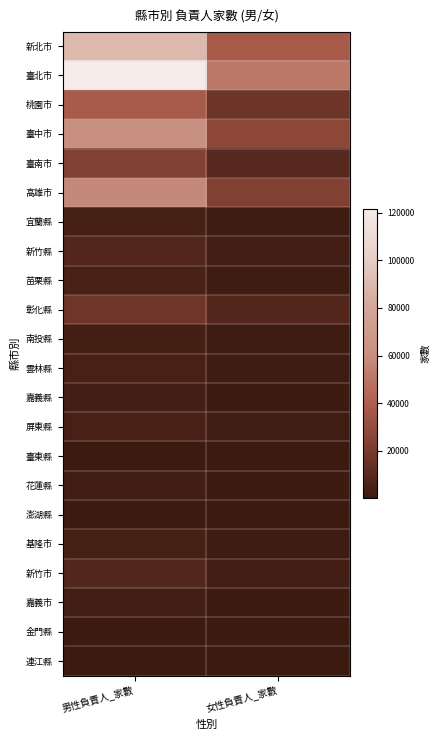

What is the total value across all series at 男性負責人_家數?

461259